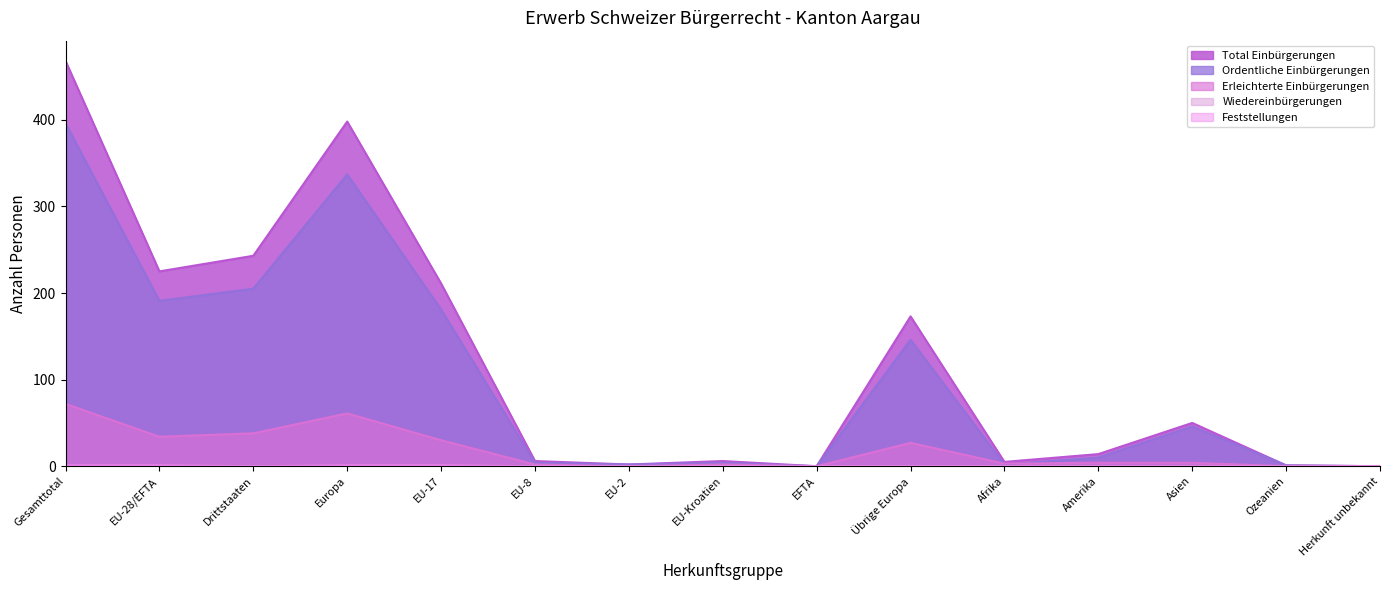

Which series has the widest spread of values?

Total Einbürgerungen